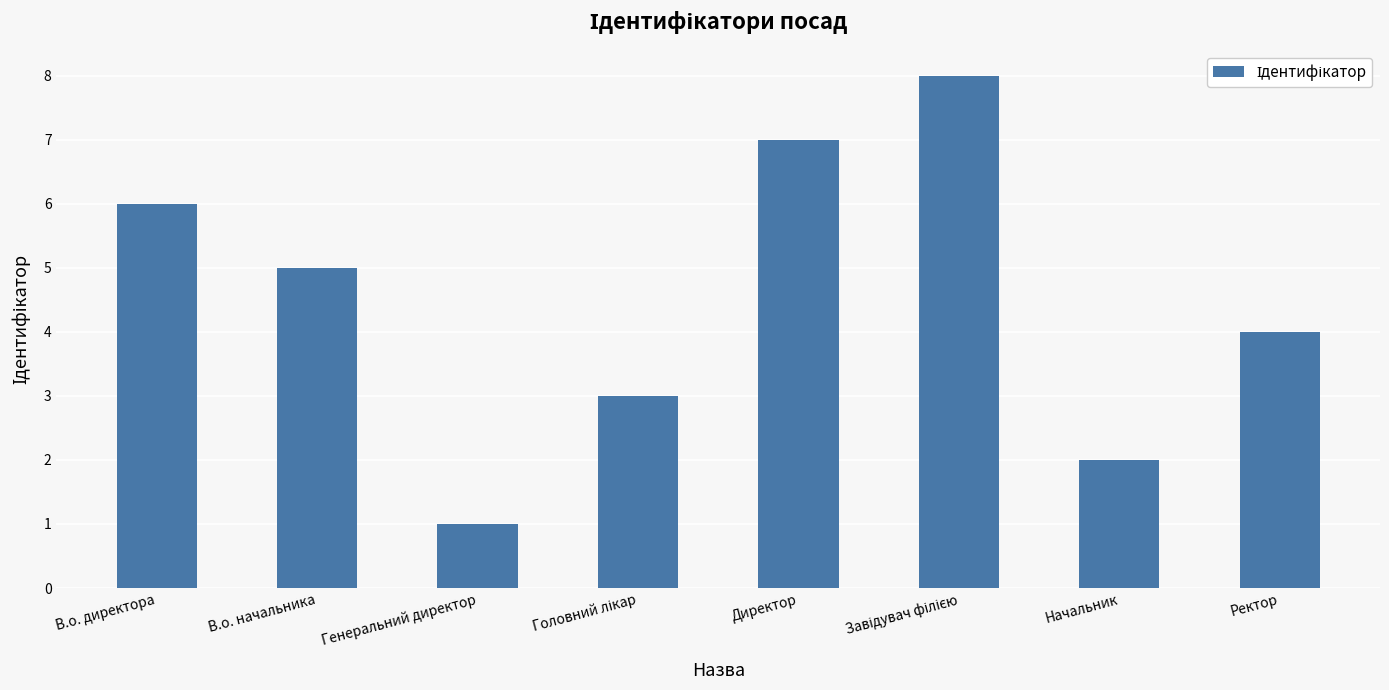

Reading left to right, what are all the values shown in this chart?

6	5	1	3	7	8	2	4